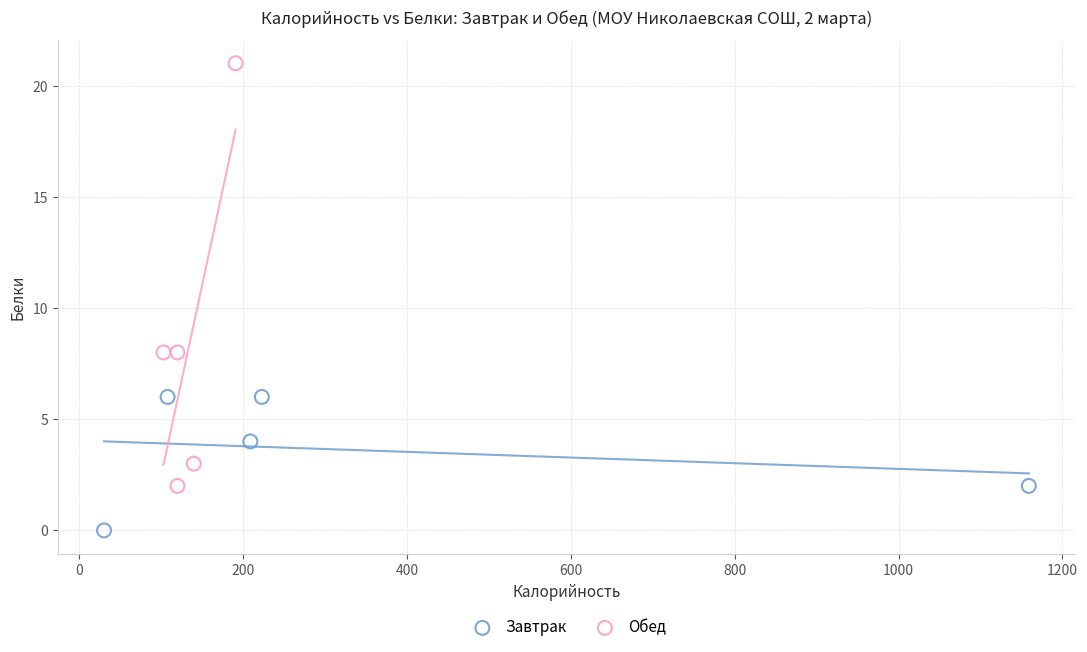

Which series has the widest spread of Y values?

Обед